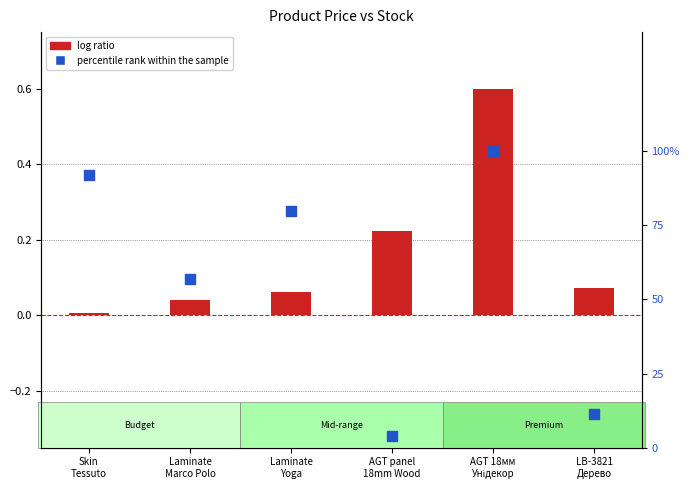

Which series reaches the maximum Y coordinate?

percentile rank within the sample